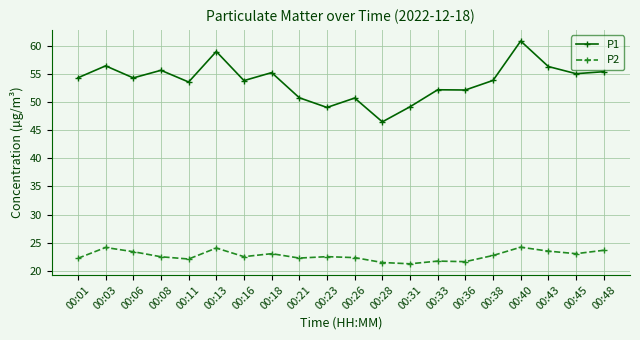

At which category does P1 reach its first local peak?

00:03